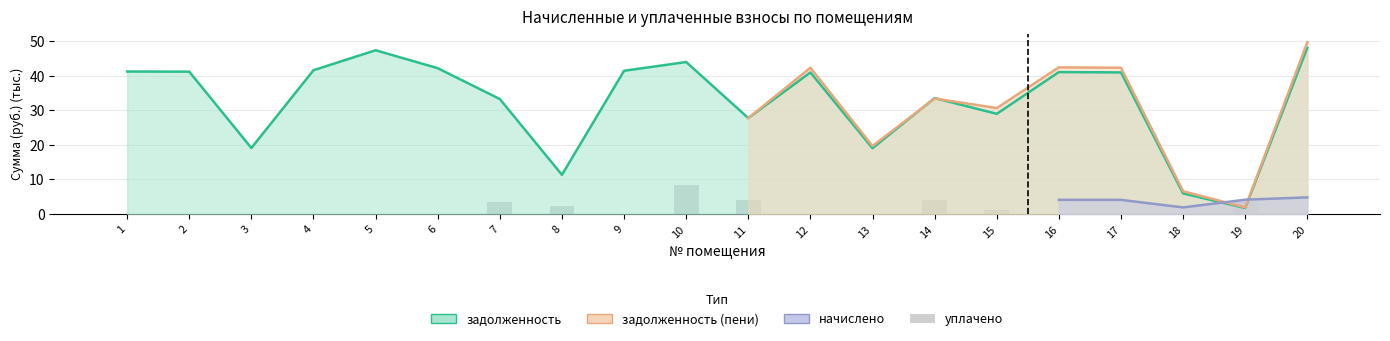

The chart shows a value of -2.7 at 12. True or false?

False